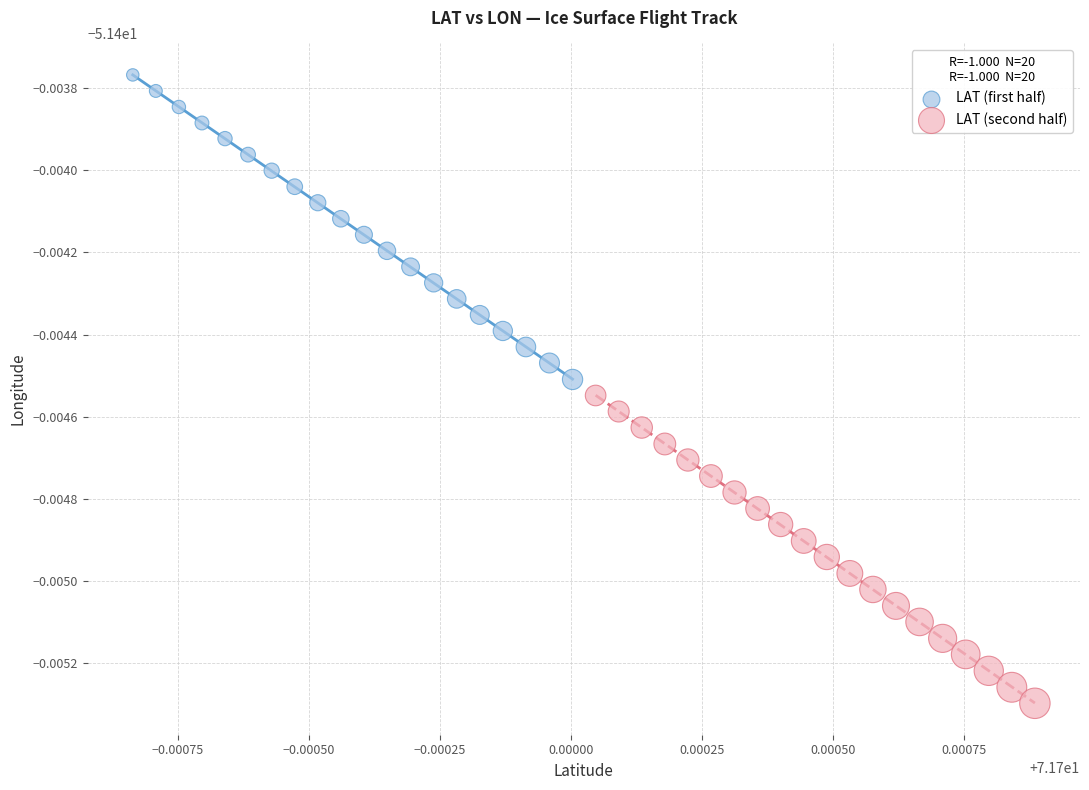

Which series contains the lowest Y value?

LAT (second half)